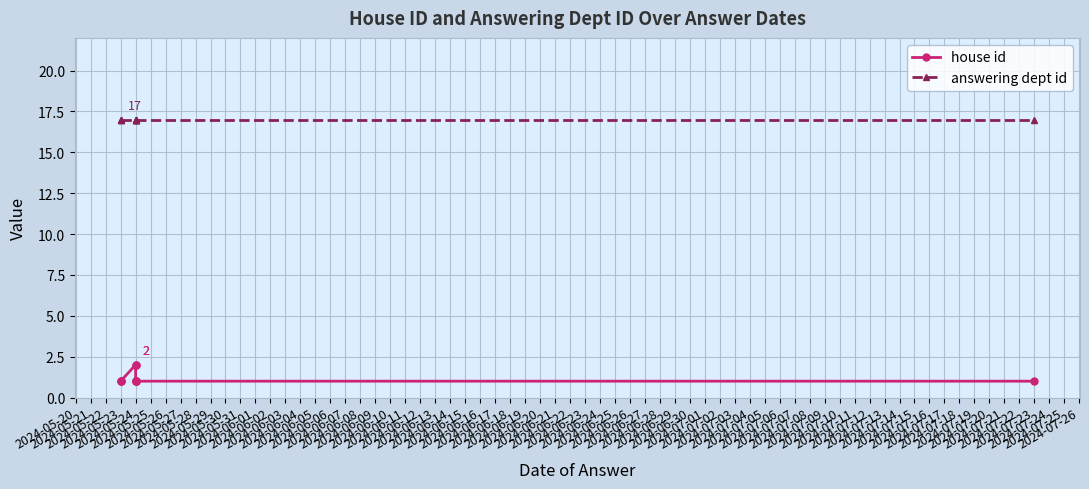

What is the difference between the highest and lowest values at 2024-05-23?

16